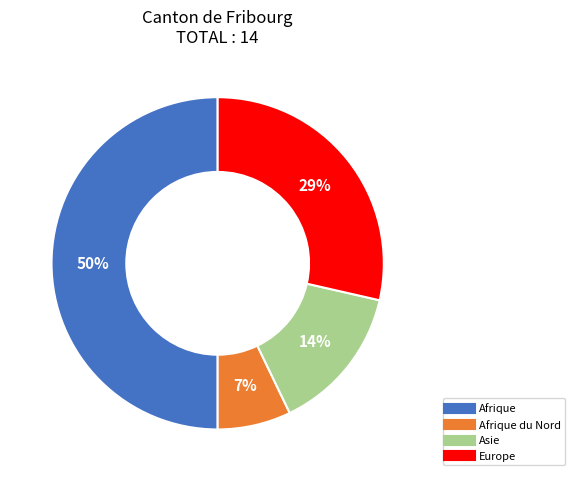

How many slices are in this pie chart?

4